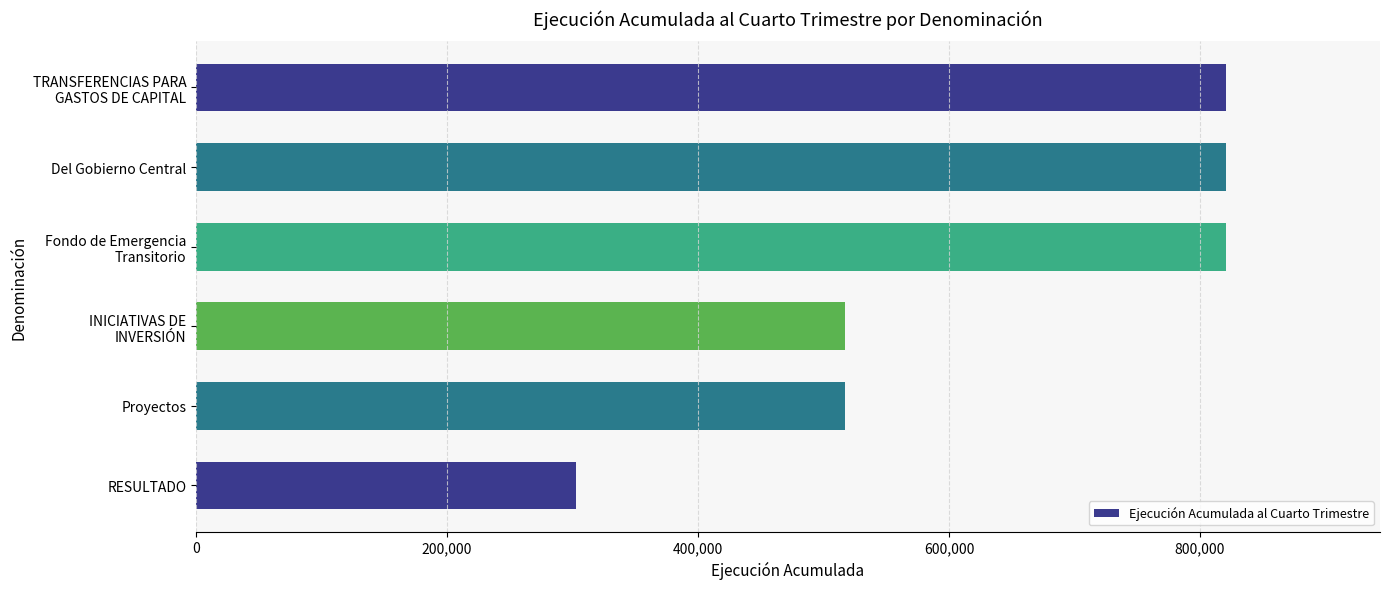

Read the value at RESULTADO.

302904